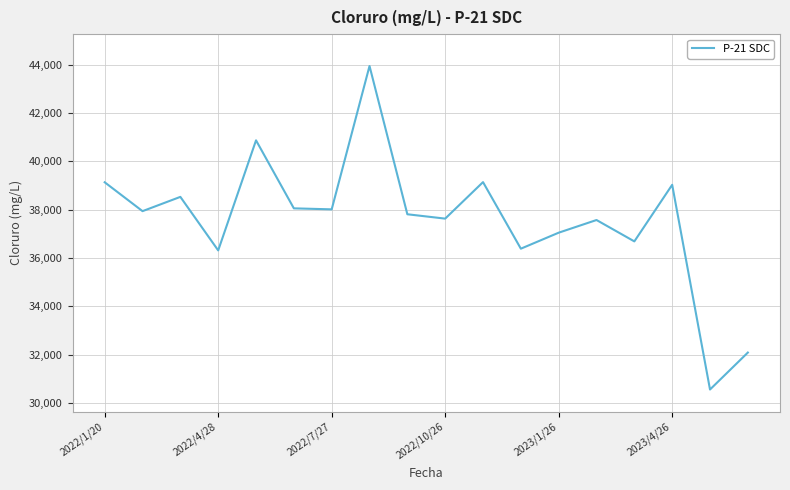

What is the minimum value shown in the chart?

30554.3